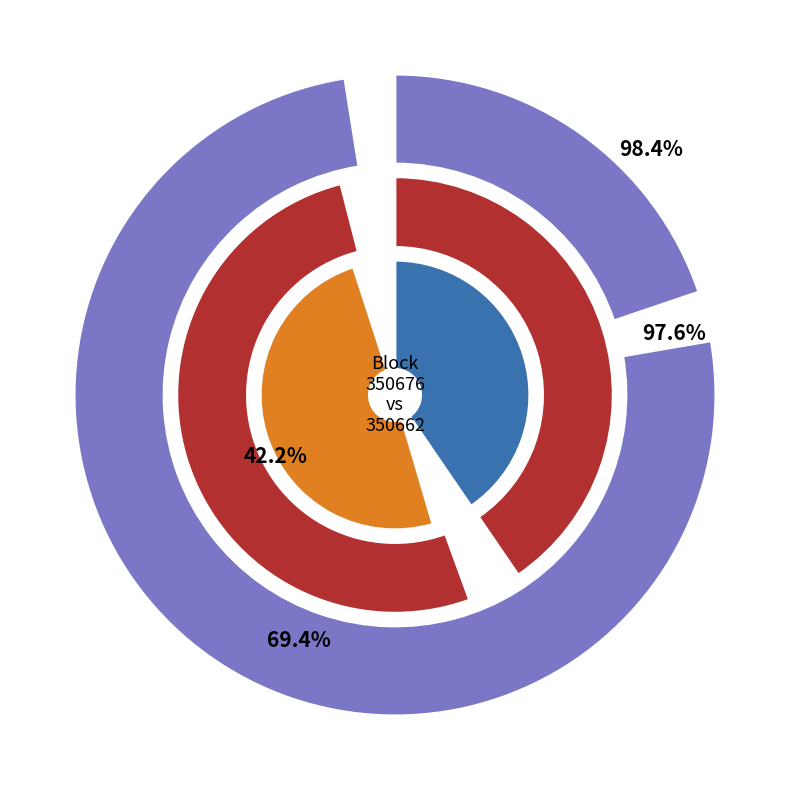

Rank the categories by value from highest to lowest.

350662, 350676